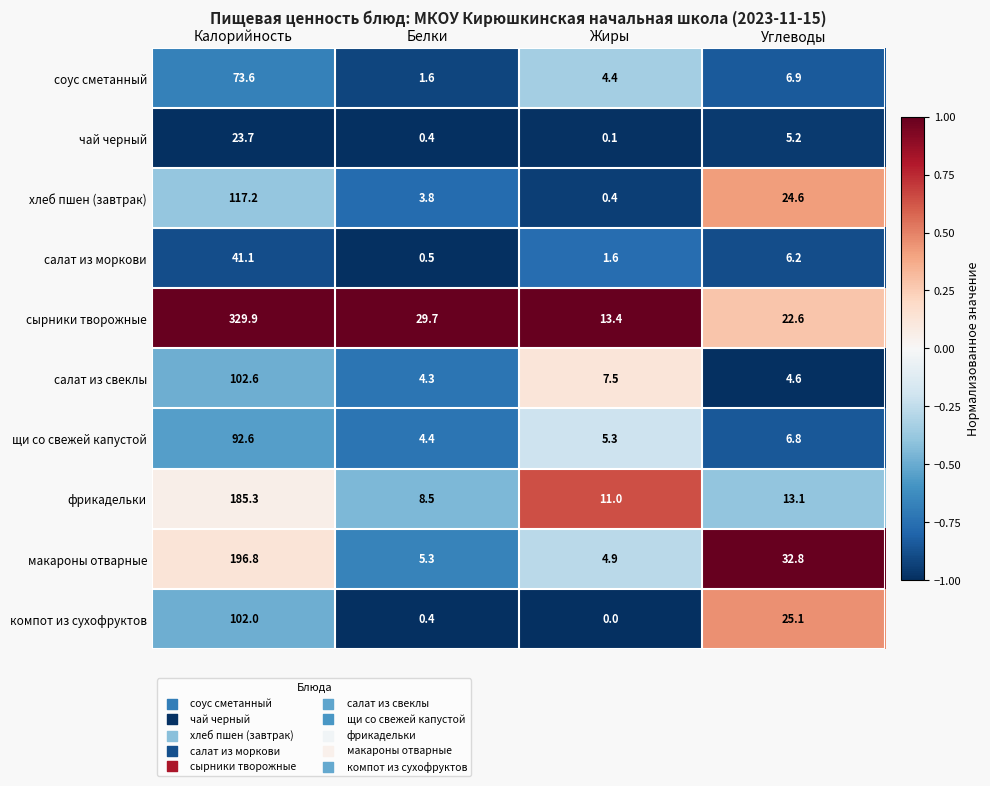

Rank the categories by компот из сухофруктов value from lowest to highest.

Жиры, Белки, Углеводы, Калорийность